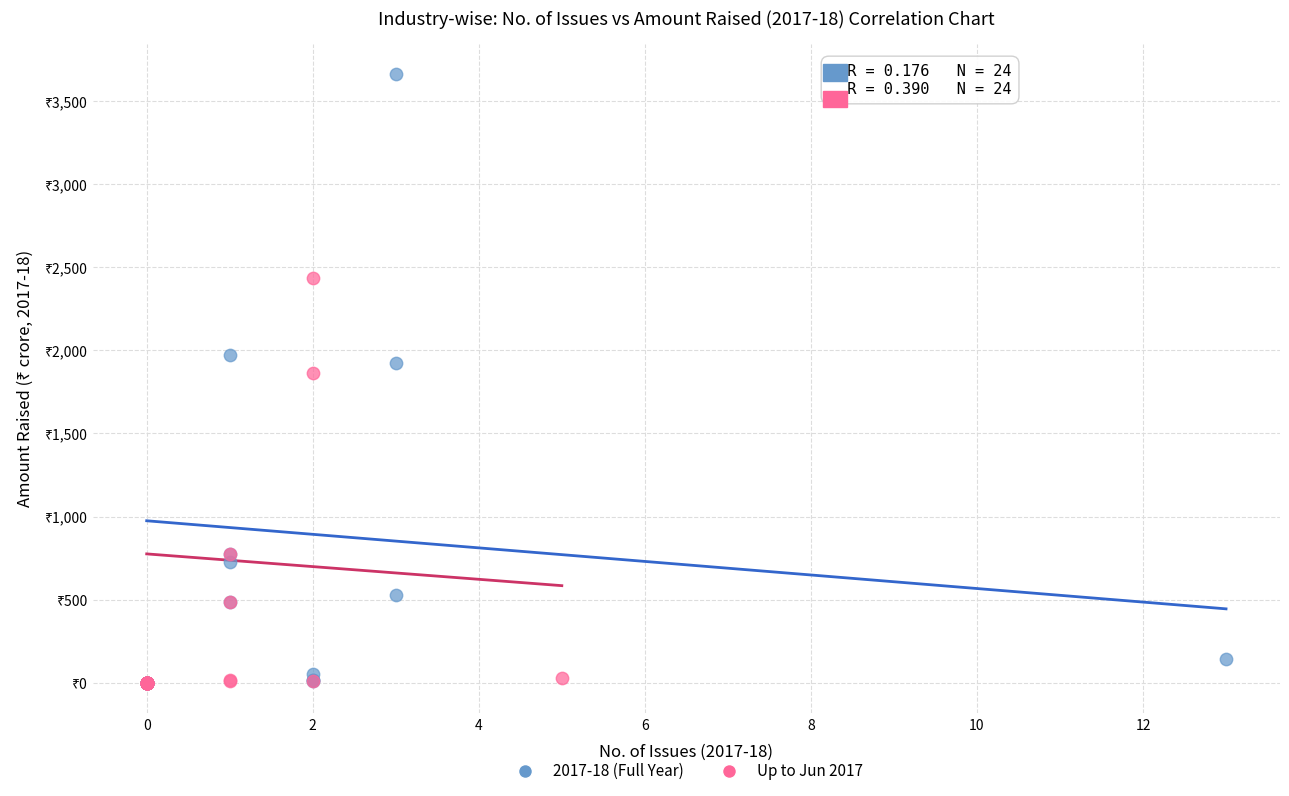

Which series has the largest Y range (max minus min)?

2017-18 (Full Year)